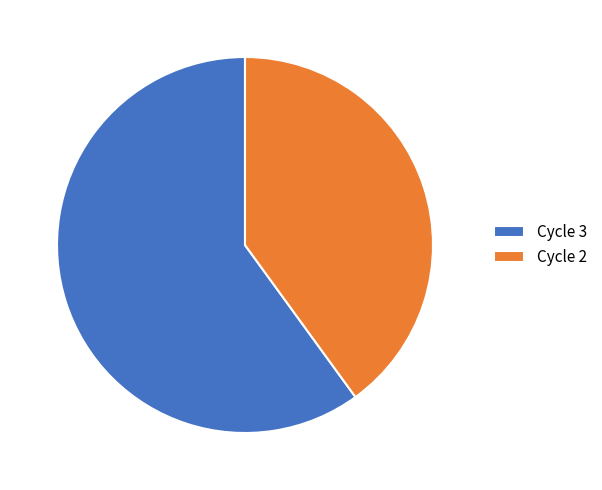

Rank the categories by value from highest to lowest.

Cycle 3, Cycle 2